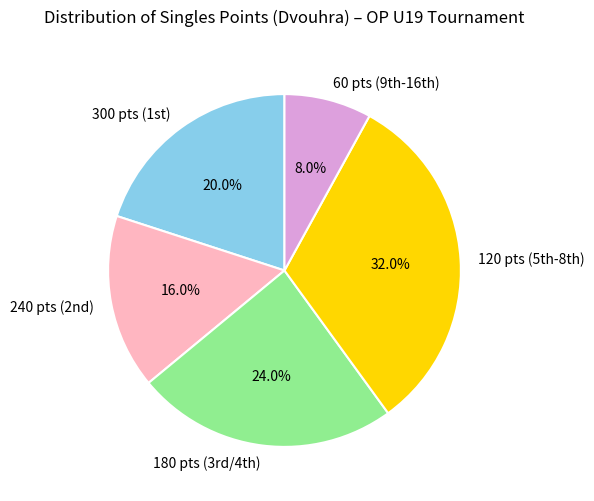

Is there any slice that represents more than half of the pie?

No